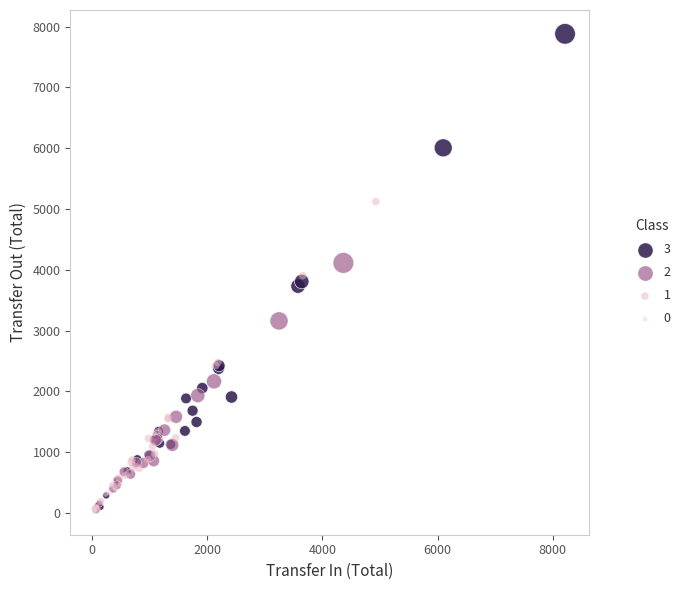

Which series has the largest Y range (max minus min)?

3